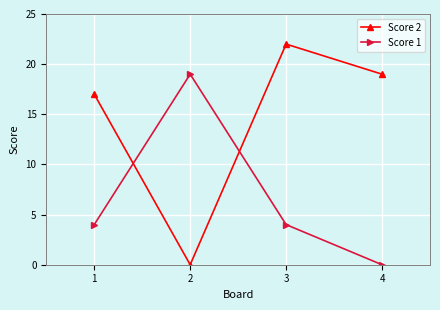

Reading right to left, transcribe all the data shown in this chart.

Score 2: 19	22	0	17
Score 1: 0	4	19	4